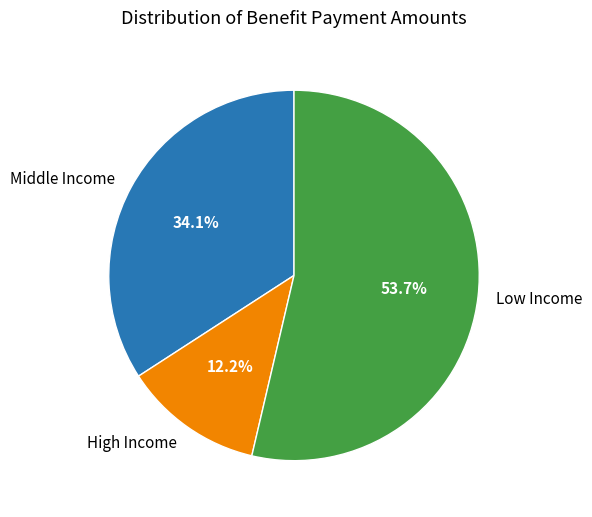

Which has a higher value, Low Income or Middle Income?

Low Income